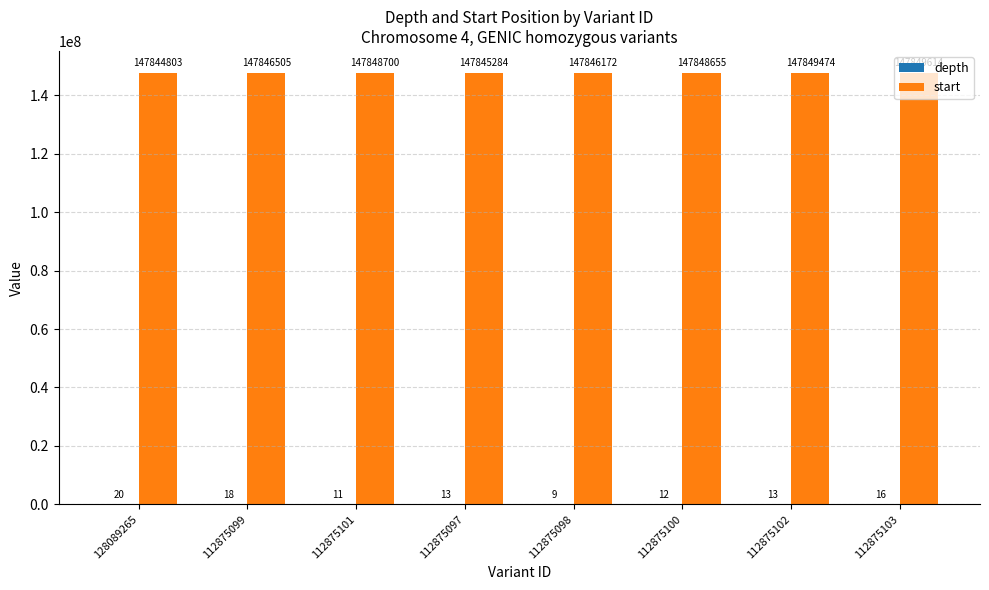

The start series shows 147846505 at 112875099. True or false?

True